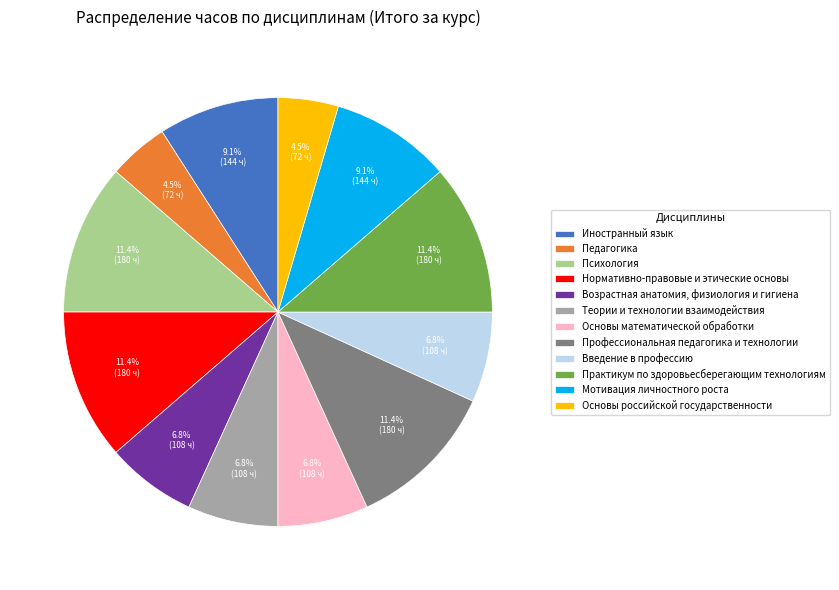

How many segments does this pie chart have?

12